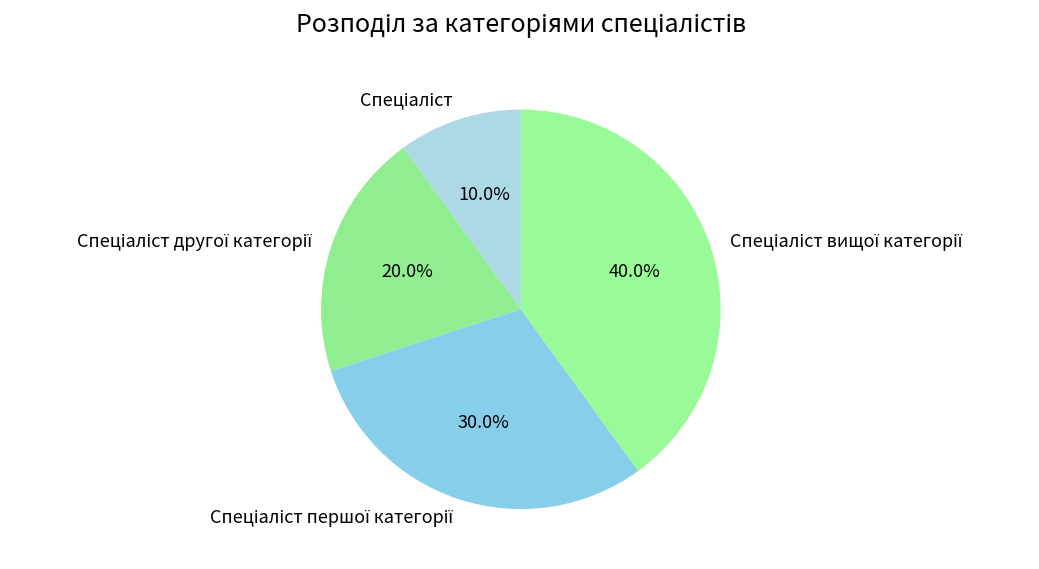

Is there a majority slice in this chart?

No